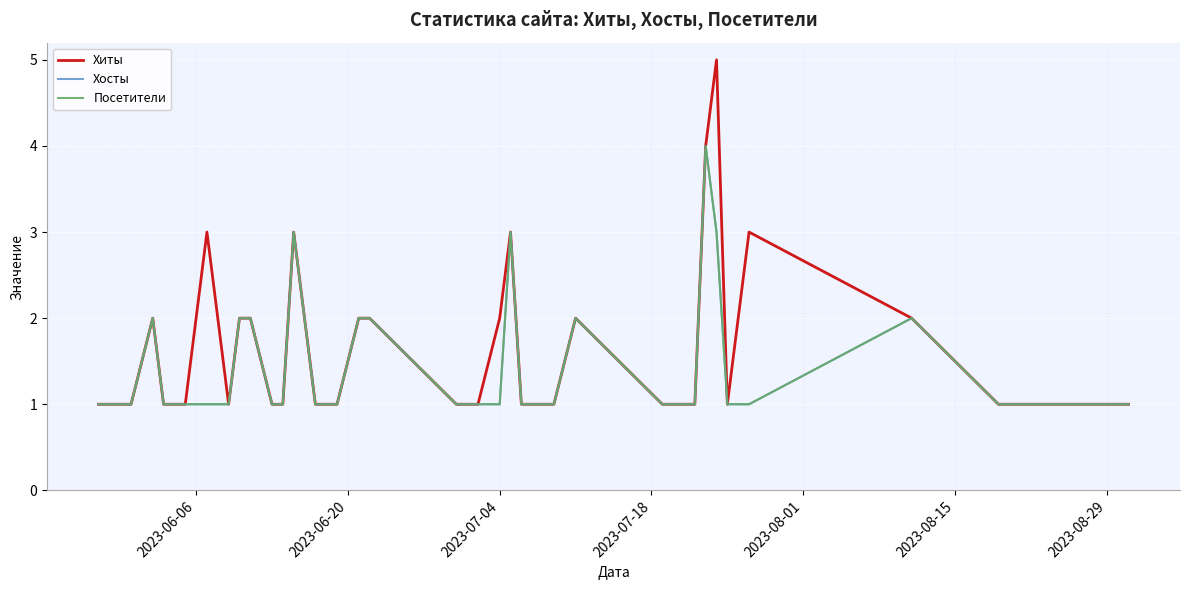

What is the value of the Посетители point at the 38th from the left?

1